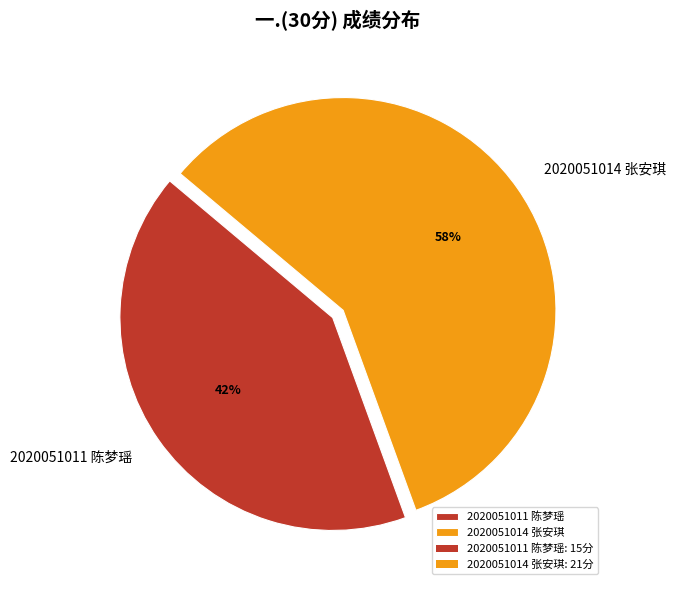

Which category has the smallest portion of the pie?

2020051011 陈梦瑶